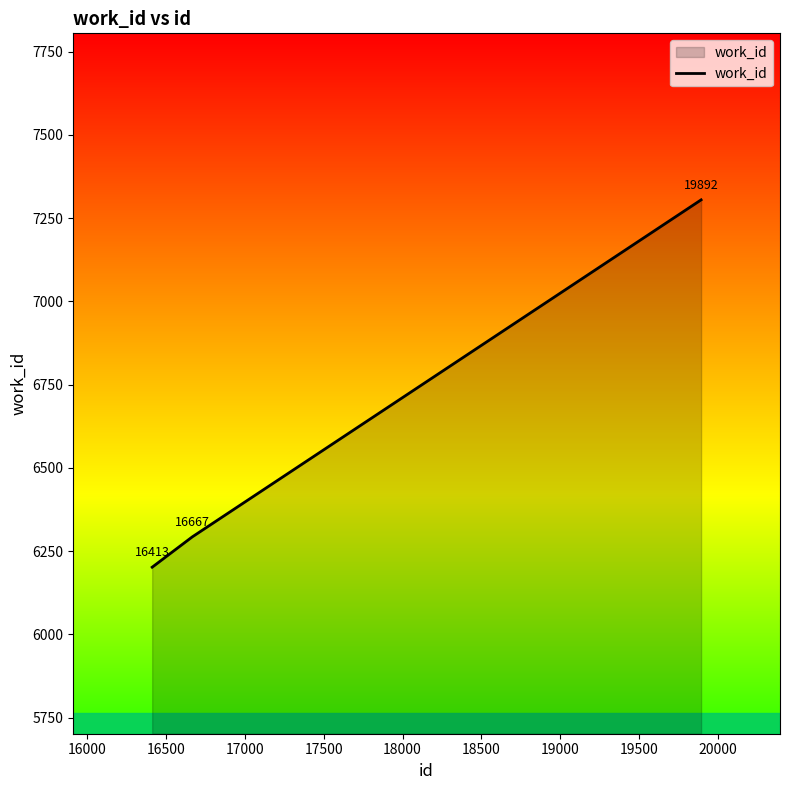

Does the chart have visible grid lines?

No